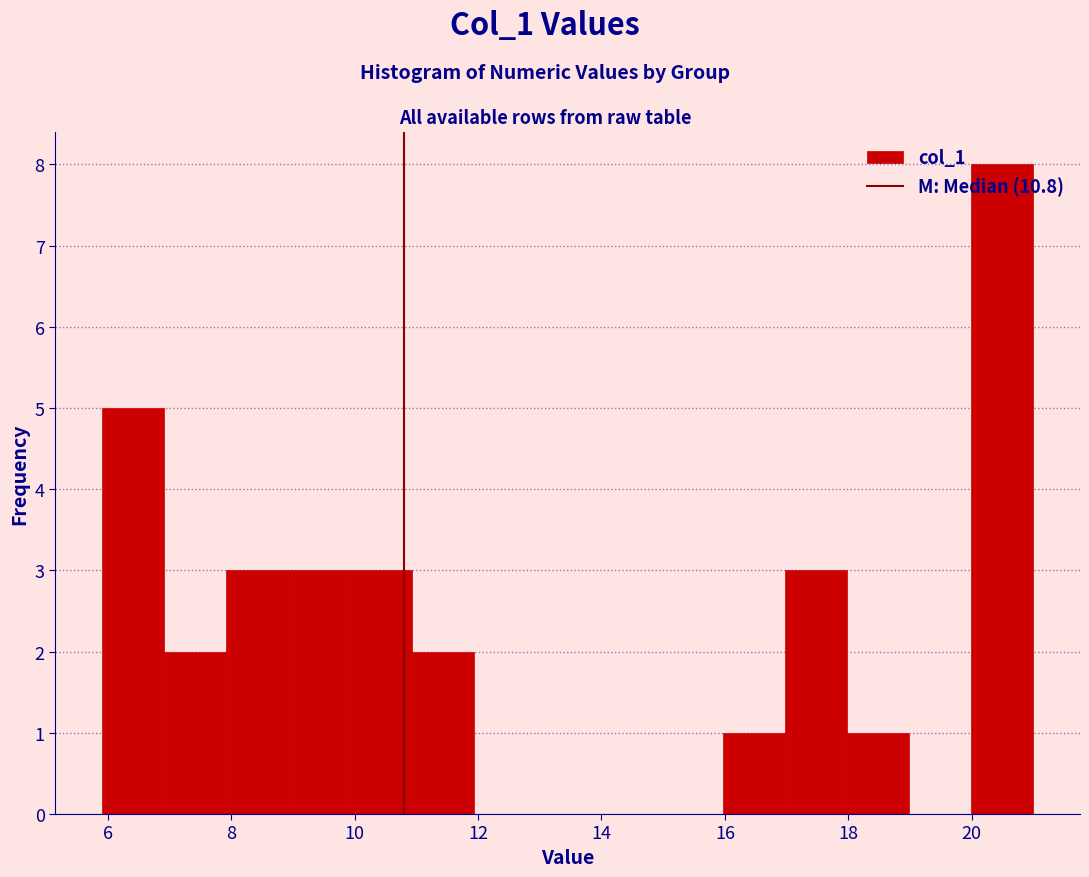

How tall is the bar that spans 7 to 8 on the x-axis? Neither the bar edges nor the heights are printed on the chart, so give them approximately, as read against the axes.

2